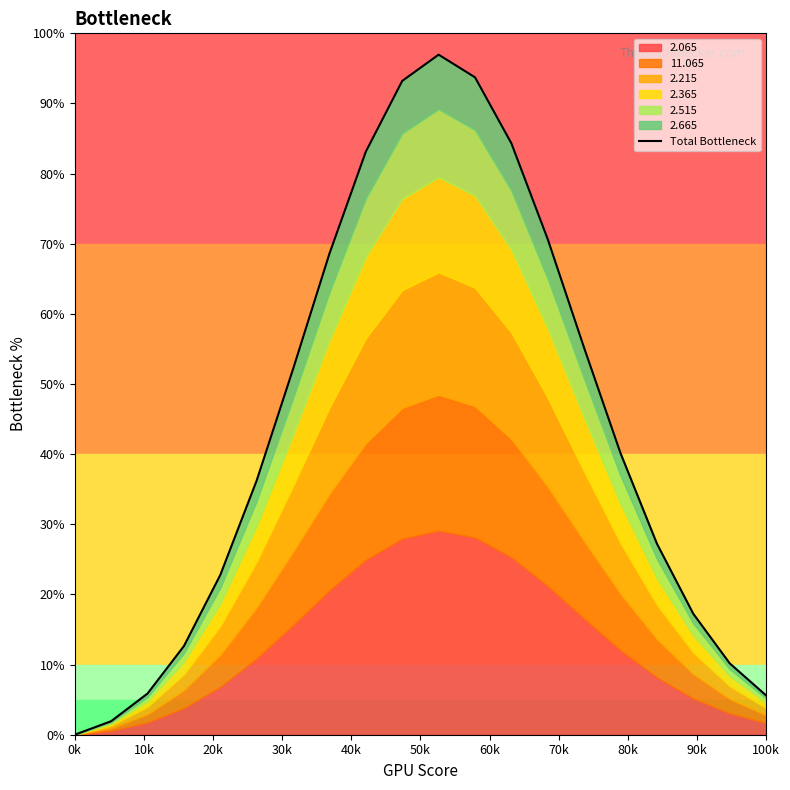

Reading right to left, list all the values displayed in this chart.

5.6	10.2	17.2	27.2	40.1	55.1	70.6	84.3	93.7	97.0	93.2	83.1	68.6	52.1	36.3	22.8	12.6	5.9	1.9	0.0